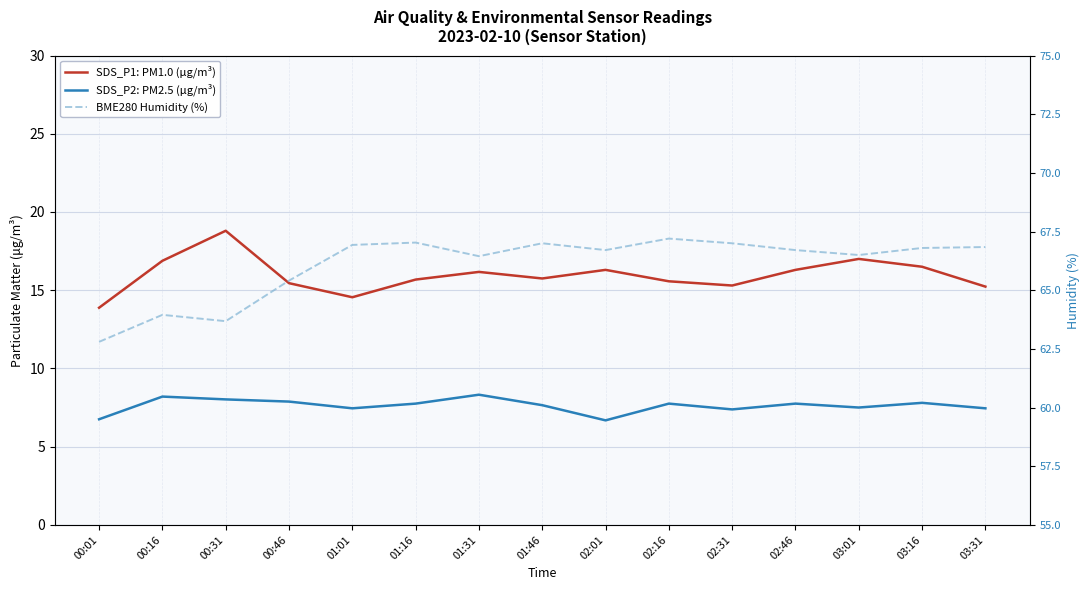

What is the spread (max minus min) of values at 01:01?

59.5